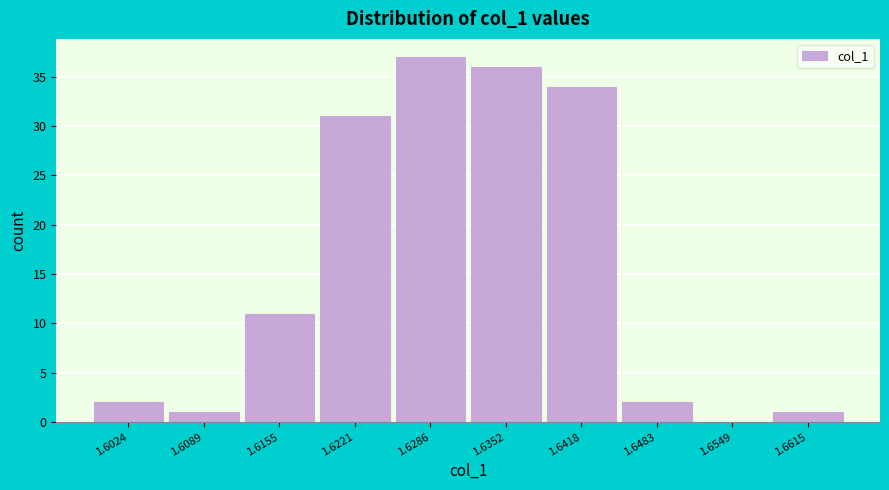

Reading right to left, transcribe all the data shown in this chart.

1.6615=1	1.6549=0	1.6483=2	1.6418=34	1.6352=36	1.6286=37	1.6221=31	1.6155=11	1.6089=1	1.6024=2